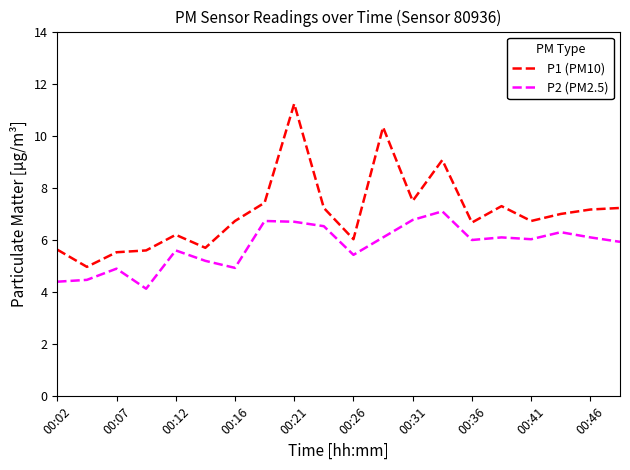

What is the greatest value displayed?

11.2